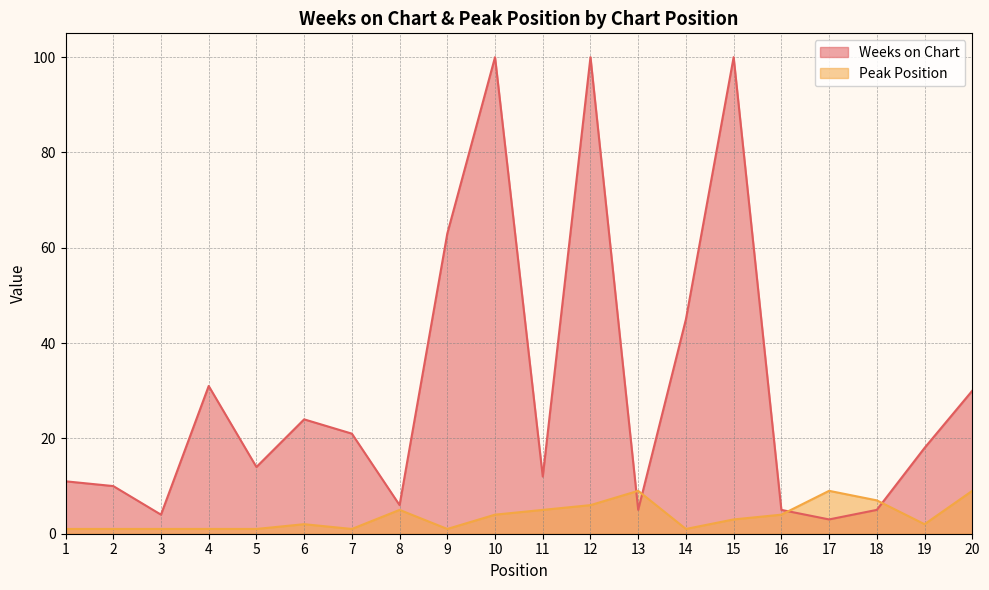

Where is the first local maximum for Peak Position?

6